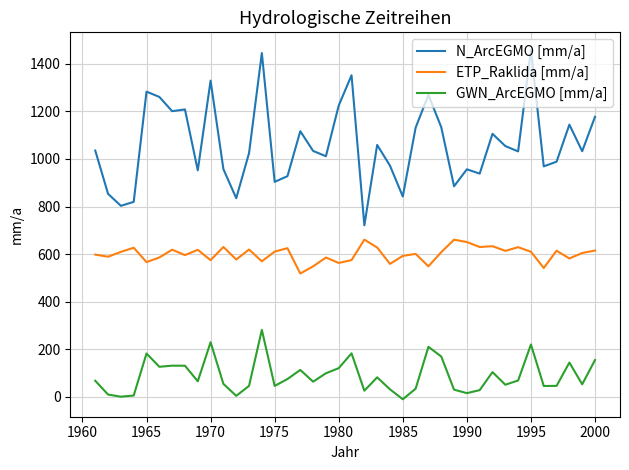

Which series has the largest total across all categories?

N_ArcEGMO [mm/a]